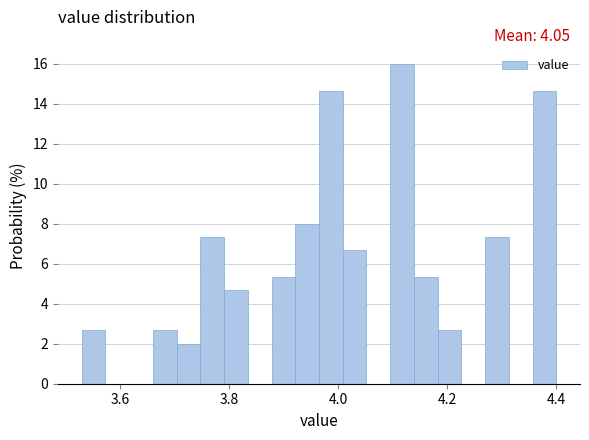

Read against the x-axis, roughly where is the centre of the tallest bar?

4.12